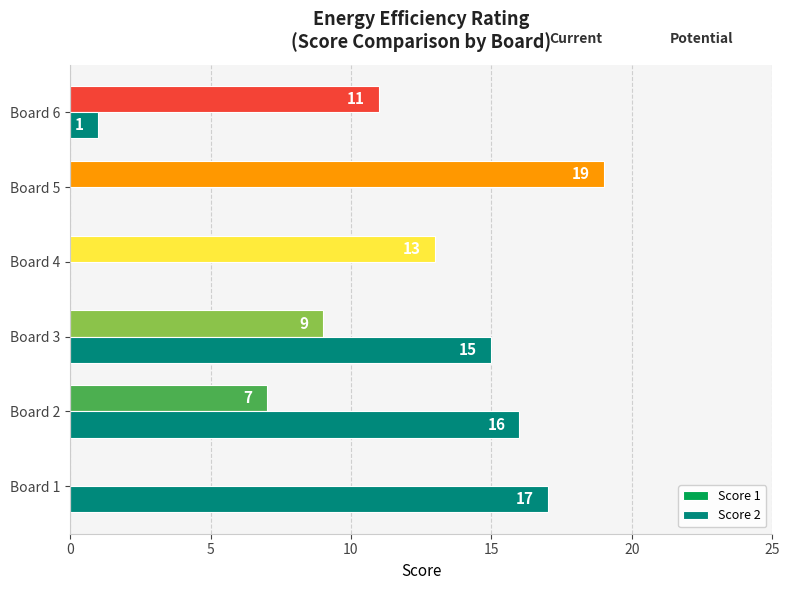

Which category has the highest value in the Score 1 series?

Board 5